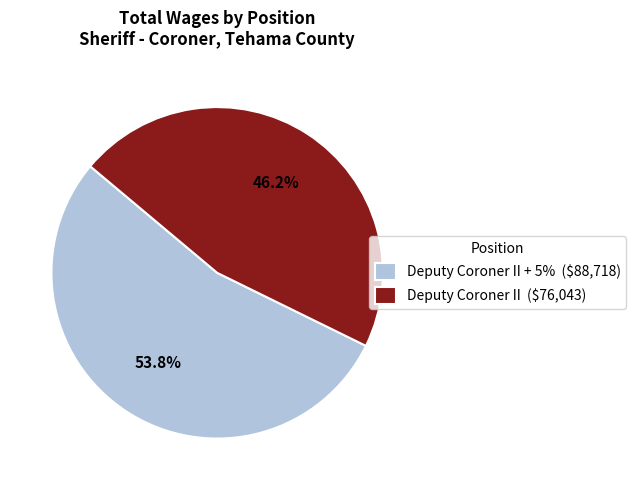

Is Deputy Coroner II + 5% ($88,718) the majority of the pie?

Yes